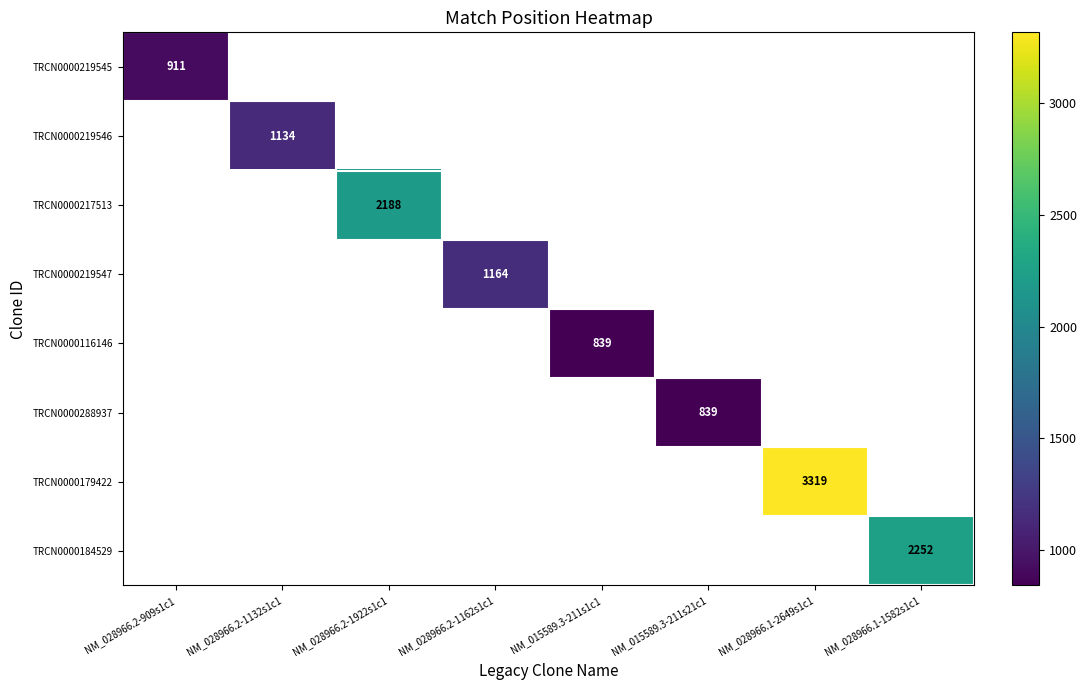

How many values in TRCN0000217513 are above zero?

1